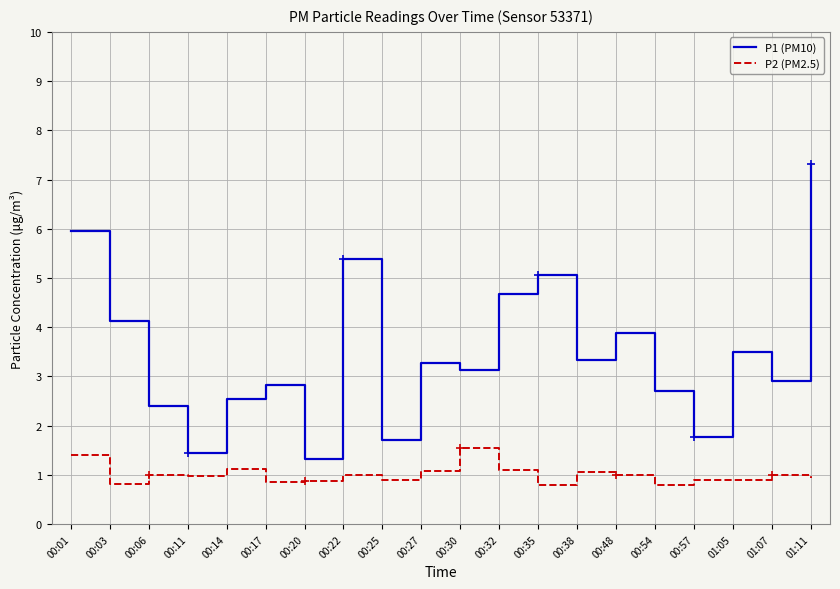

Which has a higher value, 00:11 or 00:22?

00:22